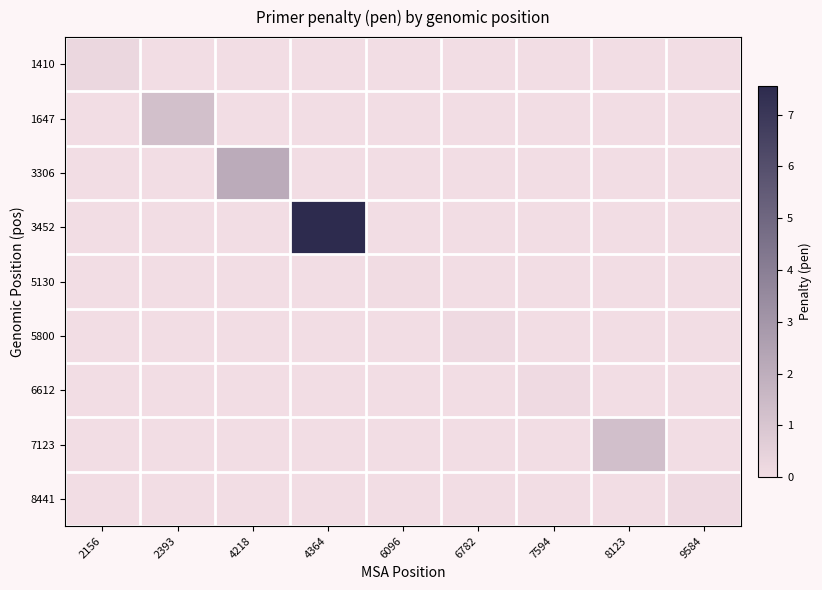

Reading right to left, transcribe all the data shown in this chart.

1410: 9584=0.0	8123=0.0	7594=0.0	6782=0.0	6096=0.0	4364=0.0	4218=0.0	2393=0.0	2156=0.3
1647: 9584=0.0	8123=0.0	7594=0.0	6782=0.0	6096=0.0	4364=0.0	4218=0.0	2393=1.2	2156=0.0
3306: 9584=0.0	8123=0.0	7594=0.0	6782=0.0	6096=0.0	4364=0.0	4218=2.1	2393=0.0	2156=0.0
3452: 9584=0.0	8123=0.0	7594=0.0	6782=0.0	6096=0.0	4364=7.6	4218=0.0	2393=0.0	2156=0.0
5130: 9584=0.0	8123=0.0	7594=0.0	6782=0.0	6096=0.0	4364=0.0	4218=0.0	2393=0.0	2156=0.0
5800: 9584=0.0	8123=0.0	7594=0.0	6782=0.1	6096=0.0	4364=0.0	4218=0.0	2393=0.0	2156=0.0
6612: 9584=0.0	8123=0.0	7594=0.1	6782=0.0	6096=0.0	4364=0.0	4218=0.0	2393=0.0	2156=0.0
7123: 9584=0.0	8123=1.3	7594=0.0	6782=0.0	6096=0.0	4364=0.0	4218=0.0	2393=0.0	2156=0.0
8441: 9584=0.1	8123=0.0	7594=0.0	6782=0.0	6096=0.0	4364=0.0	4218=0.0	2393=0.0	2156=0.0